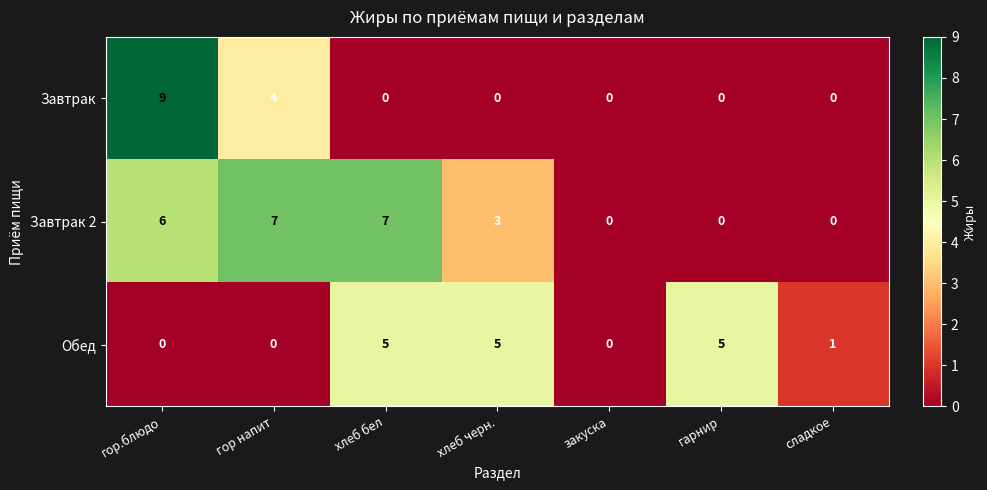

At how many categories does at least one series exceed 3?

5